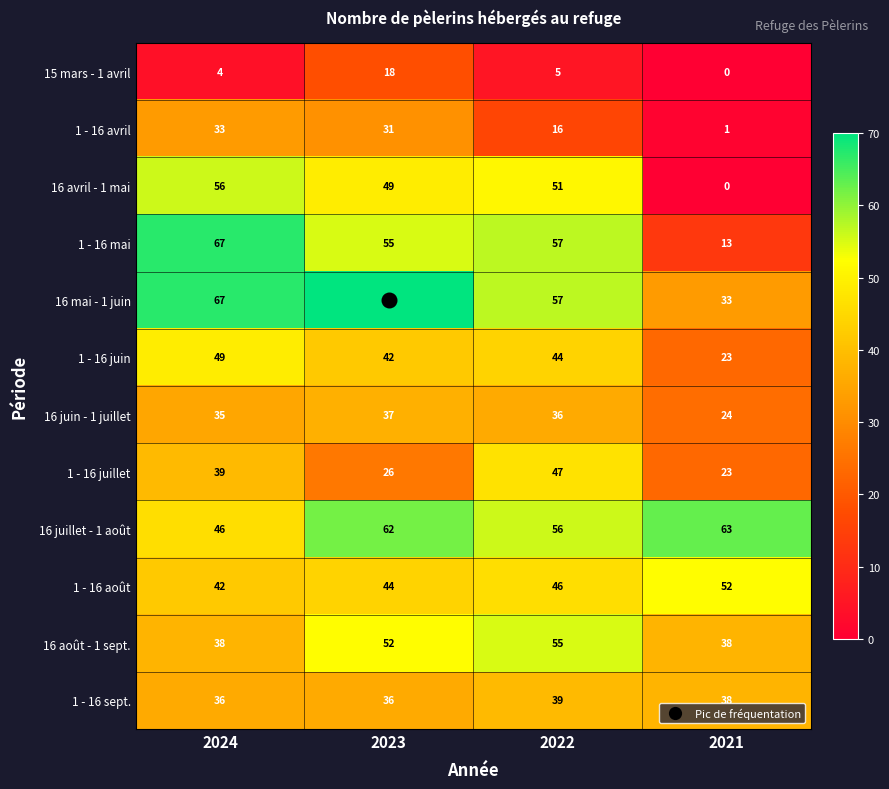

What is the approximate value of 1 - 16 sept. at 2022?

39